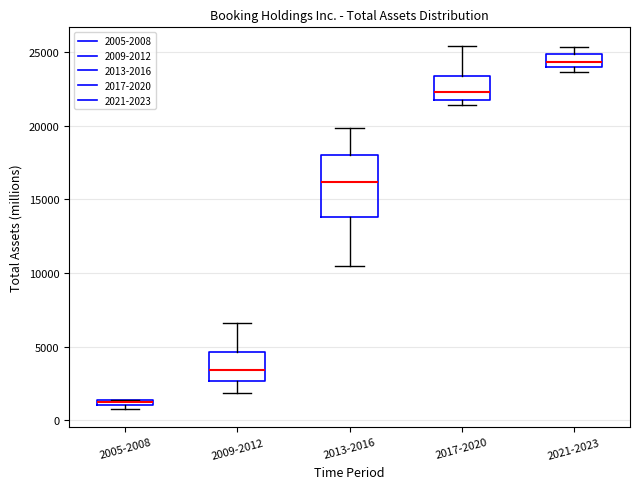

Comparing the boxes themselves (not the whiskers), which one is the tallest?

2013-2016